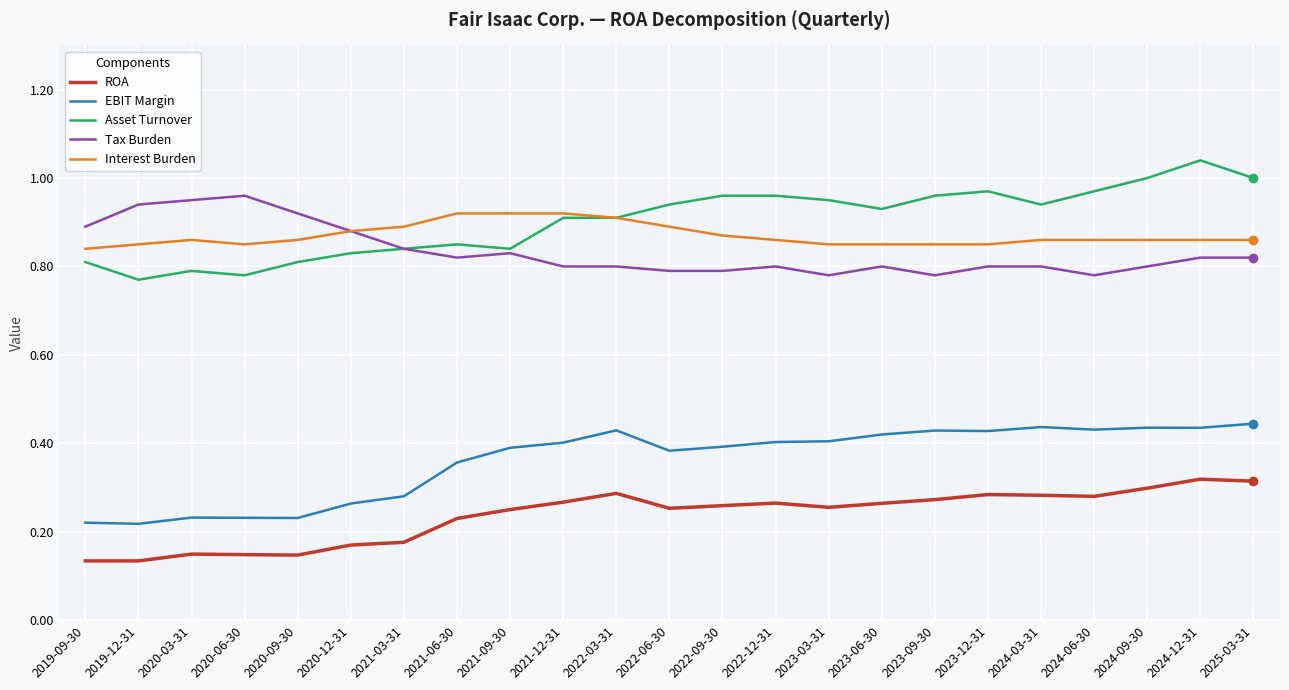

True or false: EBIT Margin and ROA cross at least once.

False